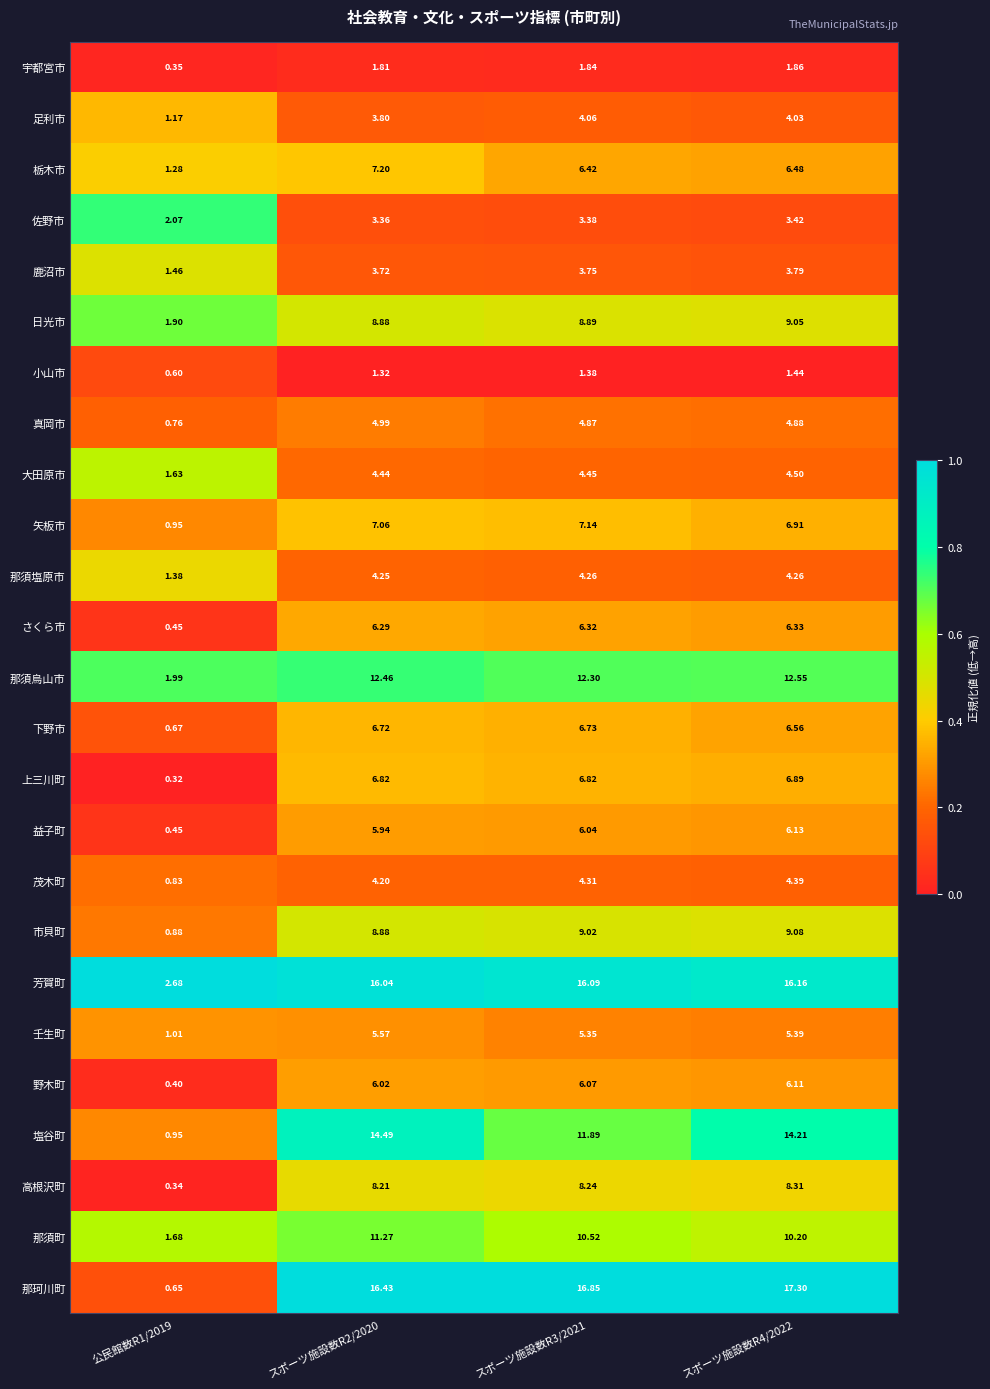

At スポーツ施設数R3/2021, list the series in order from smallest to largest.

小山市, 宇都宮市, 佐野市, 鹿沼市, 足利市, 那須塩原市, 茂木町, 大田原市, 真岡市, 壬生町, 益子町, 野木町, さくら市, 栃木市, 下野市, 上三川町, 矢板市, 高根沢町, 日光市, 市貝町, 那須町, 塩谷町, 那須烏山市, 芳賀町, 那珂川町